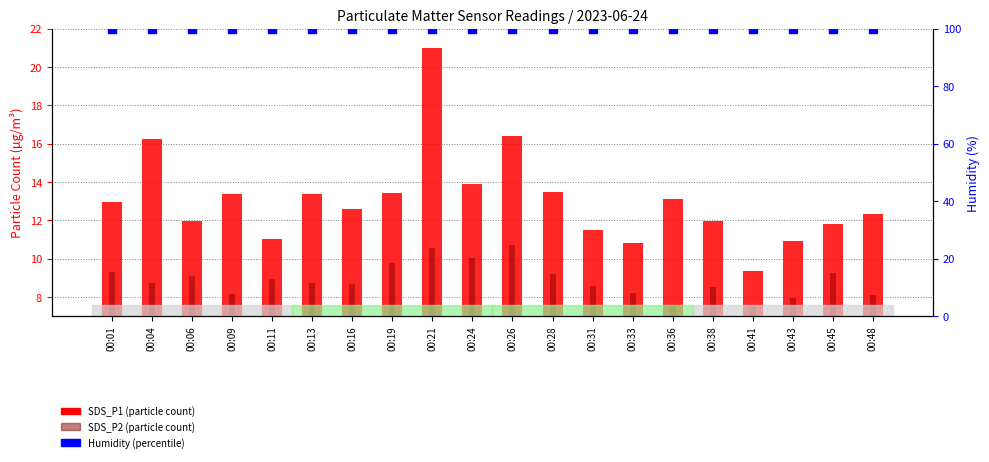

Is the value of SDS_P1 at 00:13 greater than the value of Humidity (%) at 00:41?

No